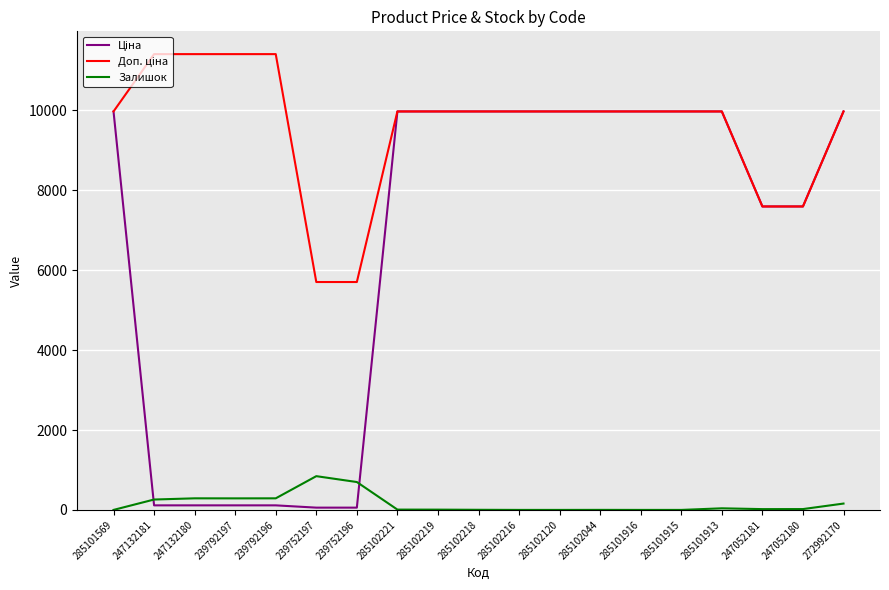

True or false: Залишок has a value of 0.0 at 285101915.

True